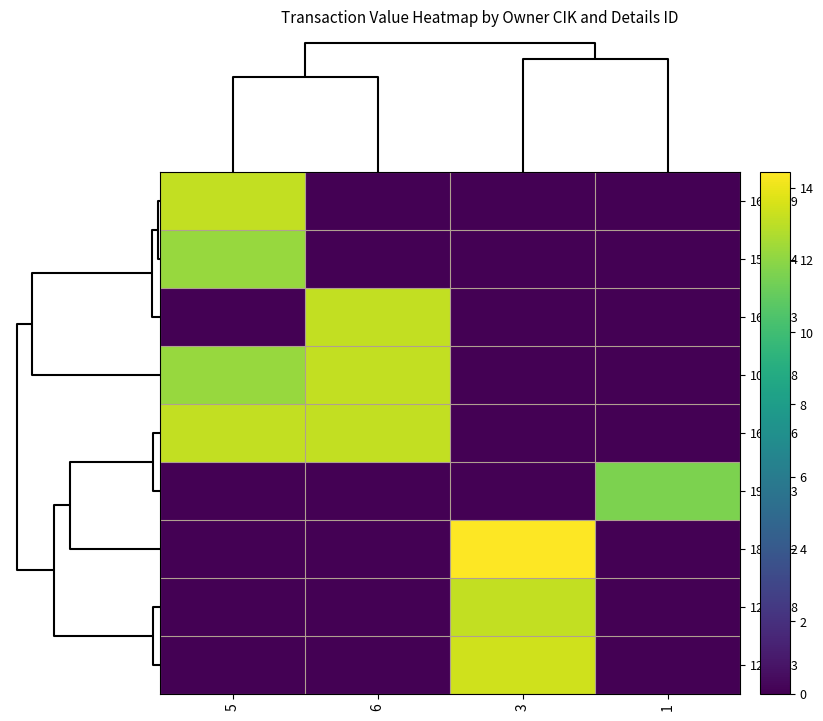

Between 1 and 3, which is larger?

1